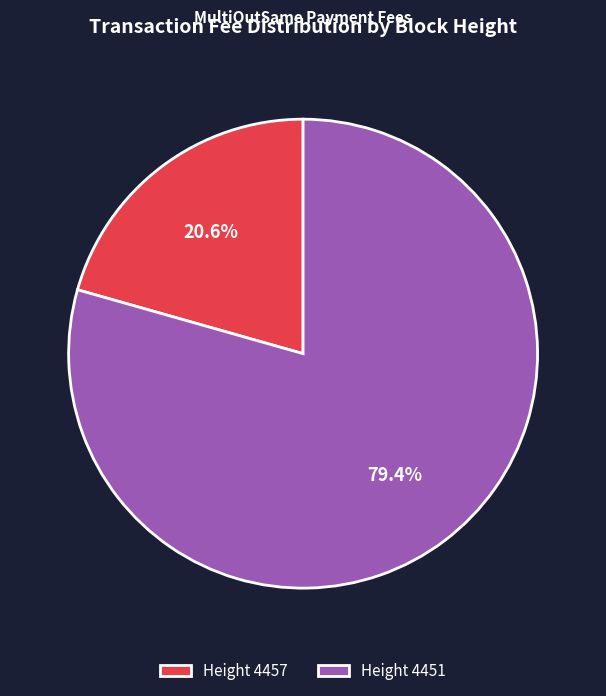

Rank the categories by value from lowest to highest.

Height 4457, Height 4451